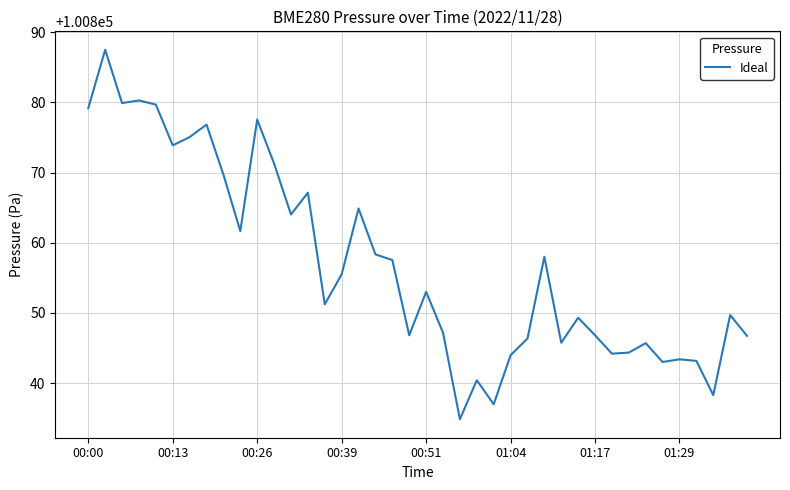

What is the smallest value displayed?

100834.8